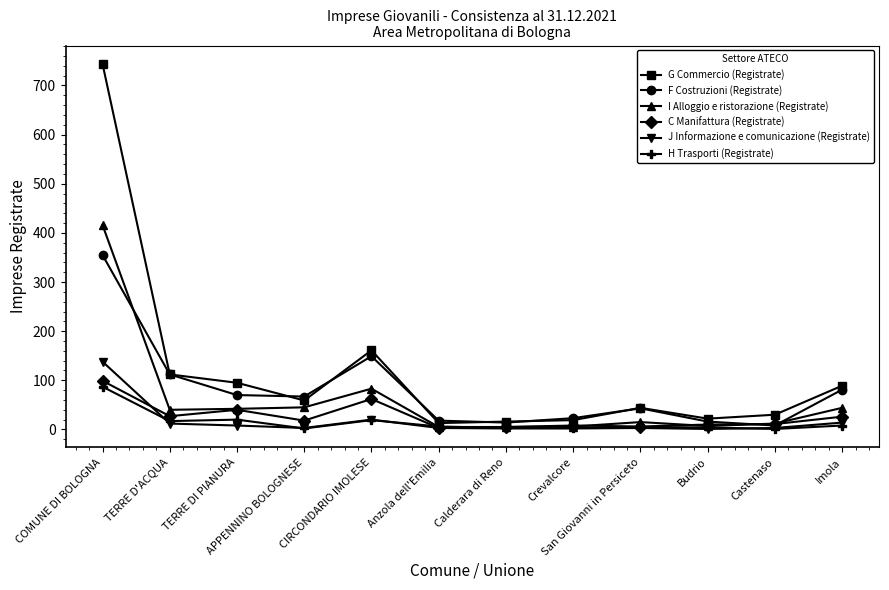

Is it true that C Manifattura (Registrate) equals 23 at CIRCONDARIO IMOLESE?

False